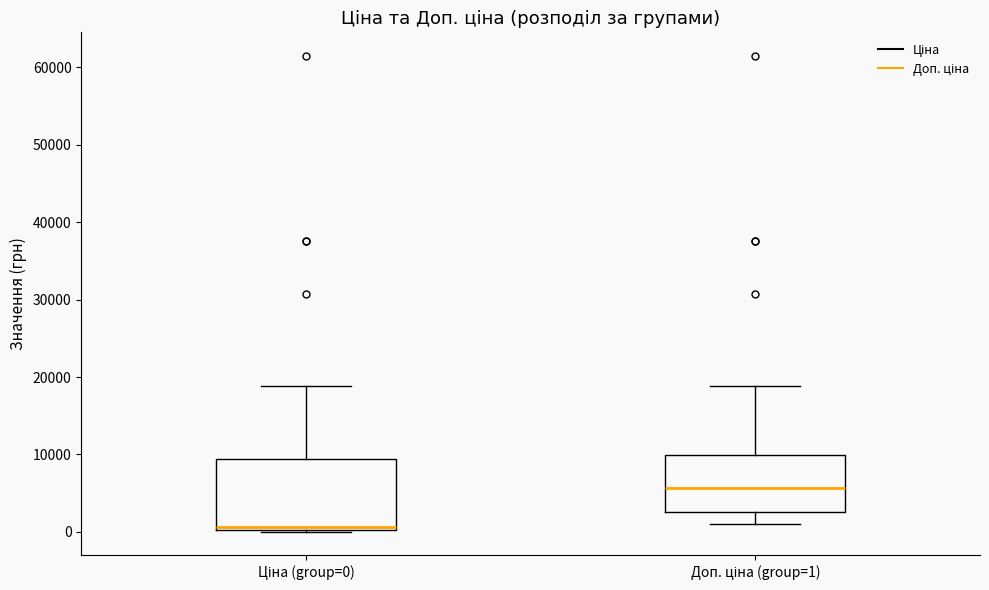

Comparing the boxes themselves (not the whiskers), which one is the tallest?

Ціна (group=0)